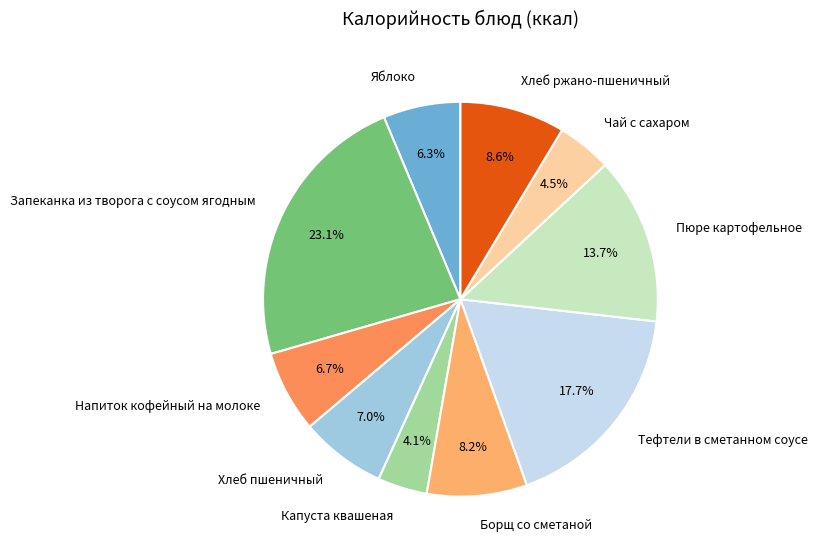

The Пюре картофельное slice represents 23% of the pie. True or false?

False